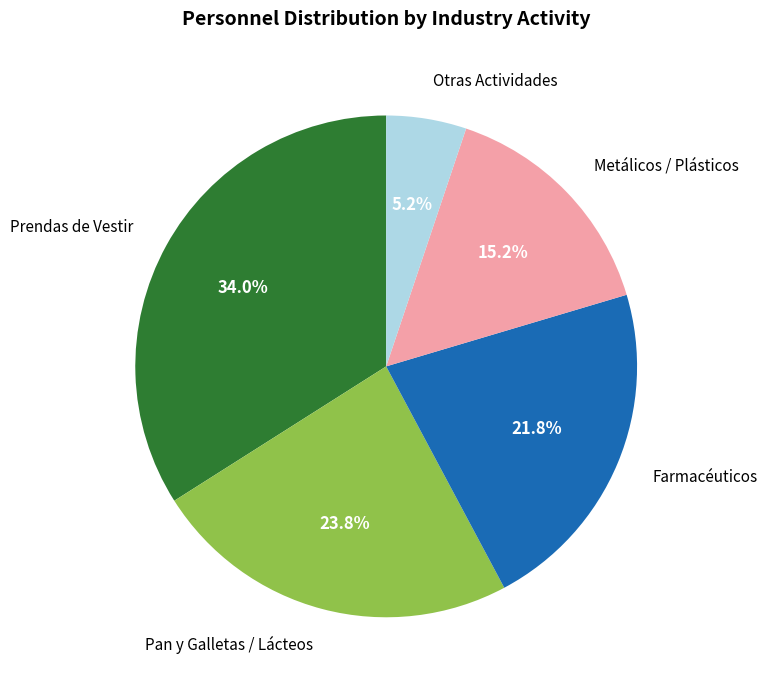

How many slices are in this pie chart?

5